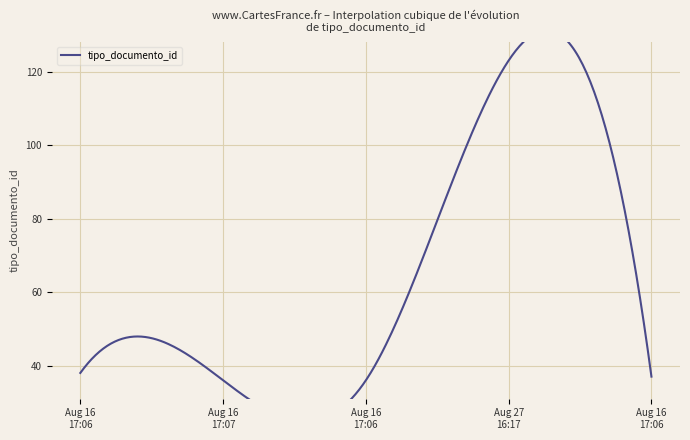

What is the approximate value at 2012-08-16 17:06:09, to the nearest 10?

40